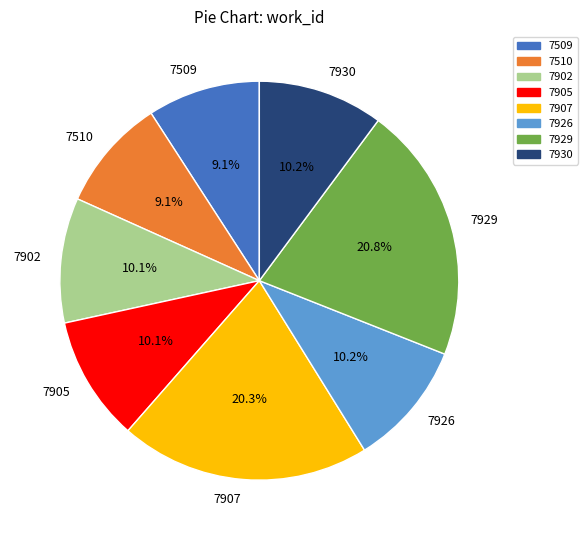

Which slice is the largest?

7929